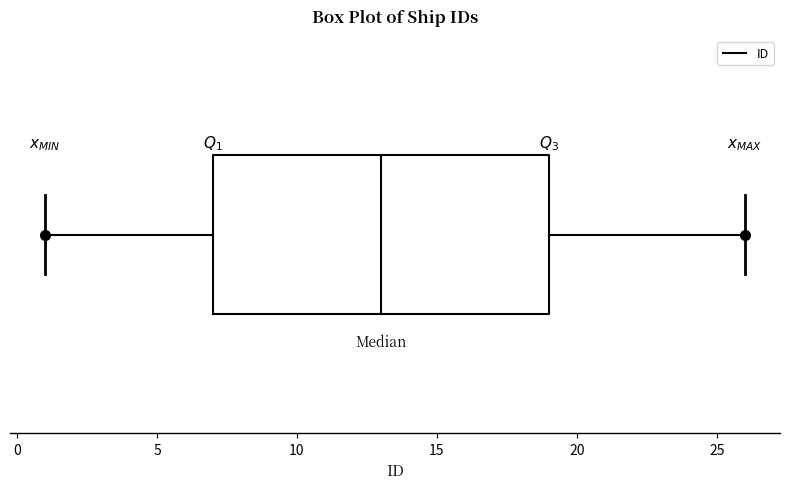

Where is the left edge of the box on the x-axis? The values are not printed on the chart, so give them approximately, as read against the axis.

7